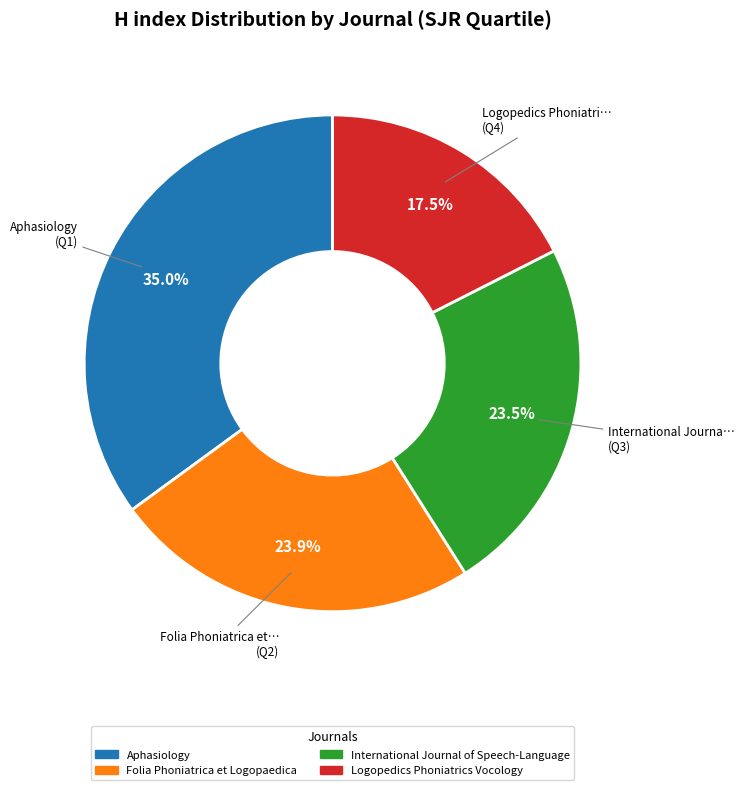

Approximately how many times larger is the value at Aphasiology compared to Logopedics Phoniatrics Vocology?

2.0